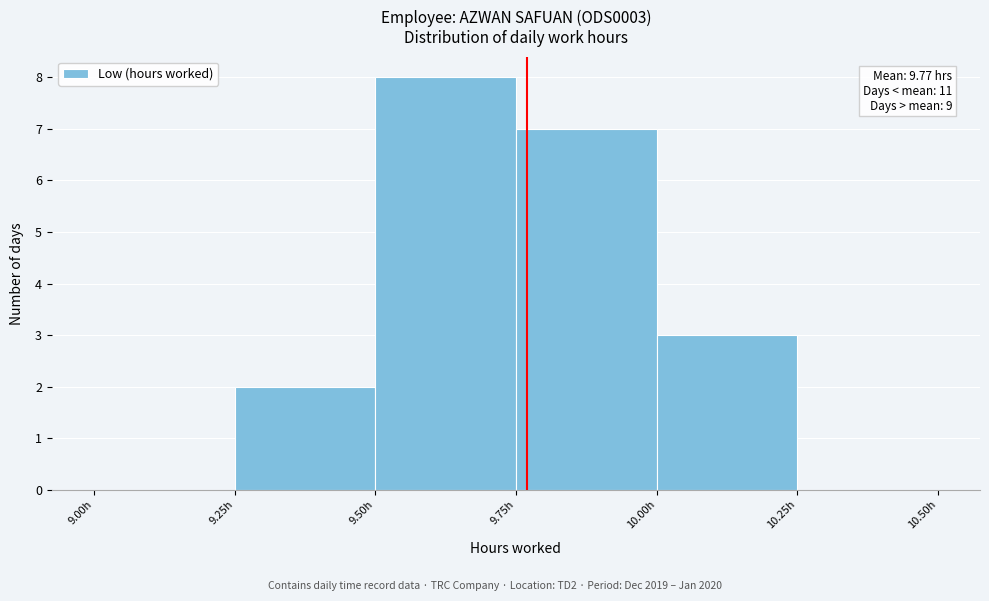

Over which range of the x-axis is the bar tallest?

9.50 to 9.75